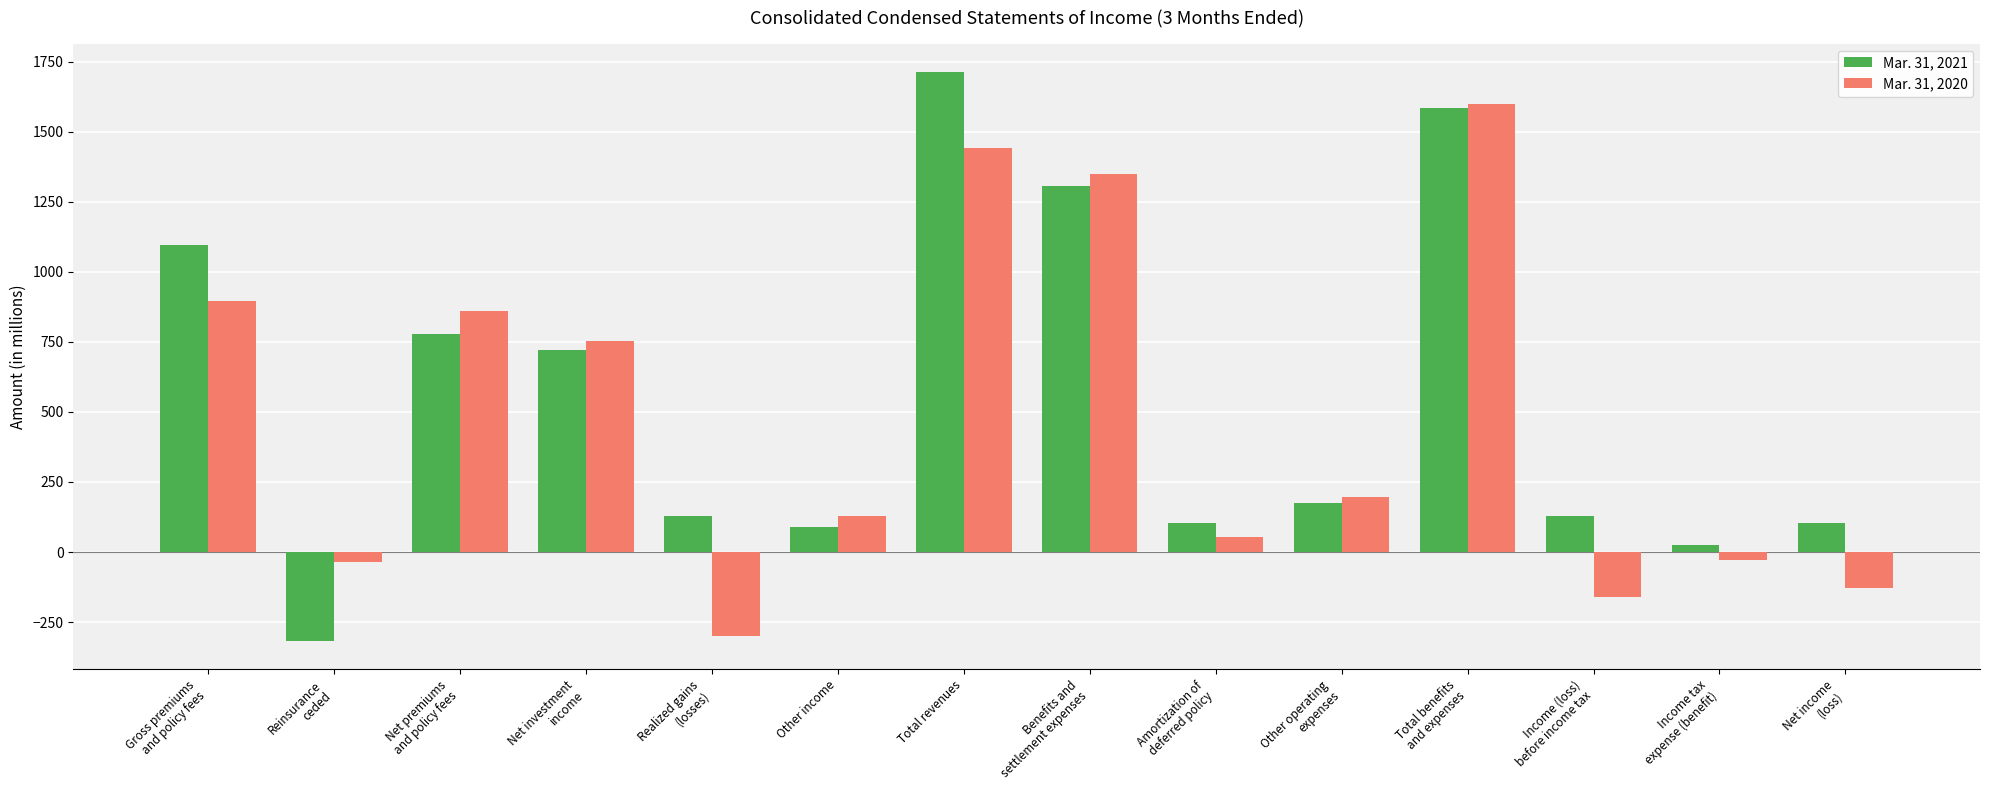

How many values in the Mar. 31, 2021 series are below 176?

7